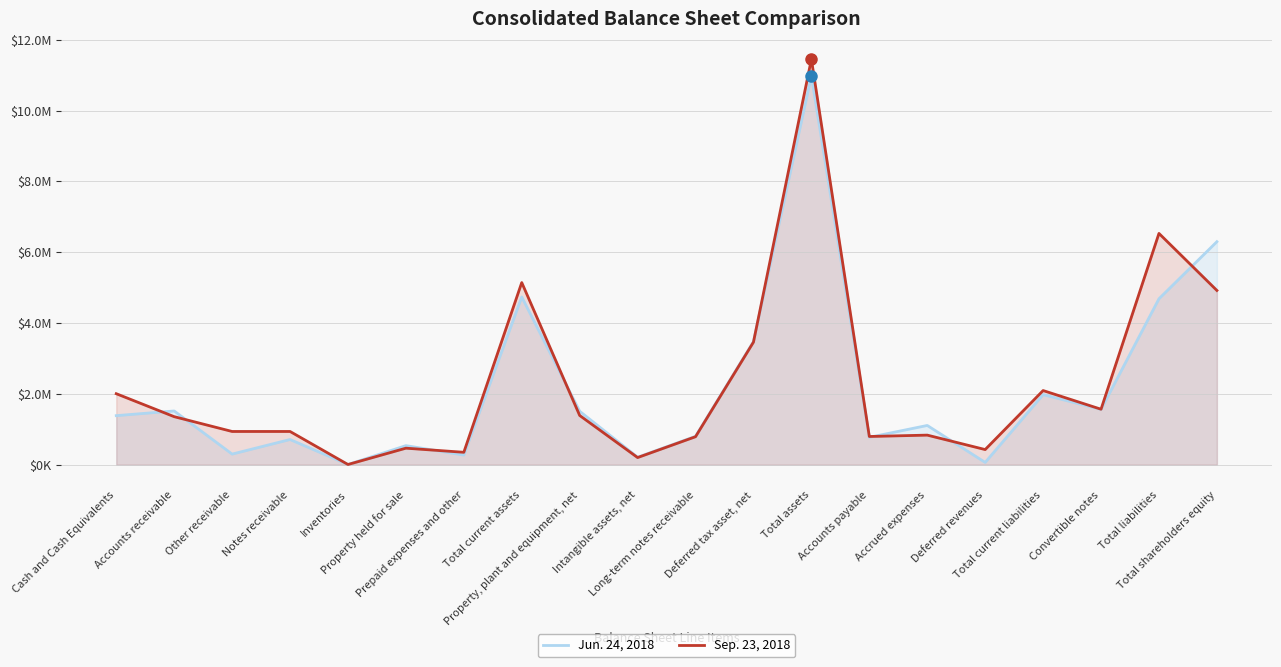

In Jun. 24, 2018, how many points are higher than both neighbors (excluding endpoints)?

7